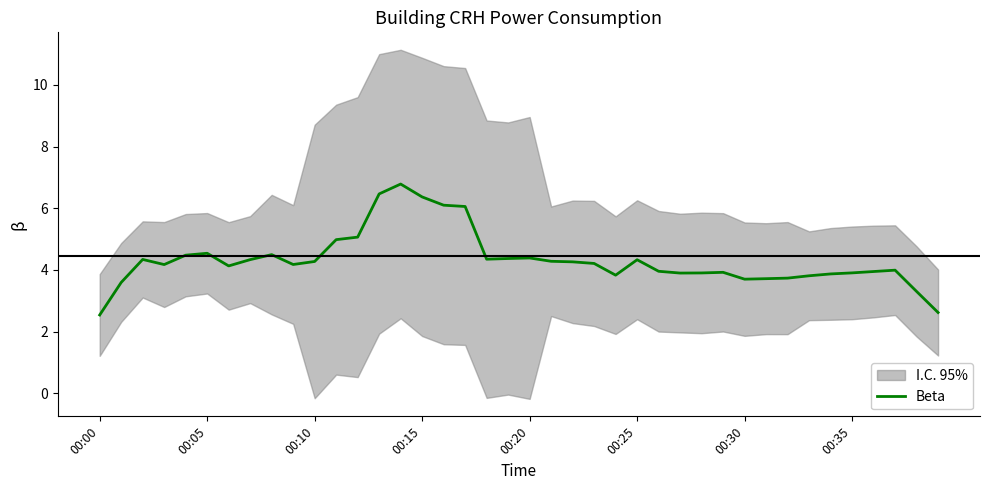

What is the change in value from 9 to 24?

-0.3